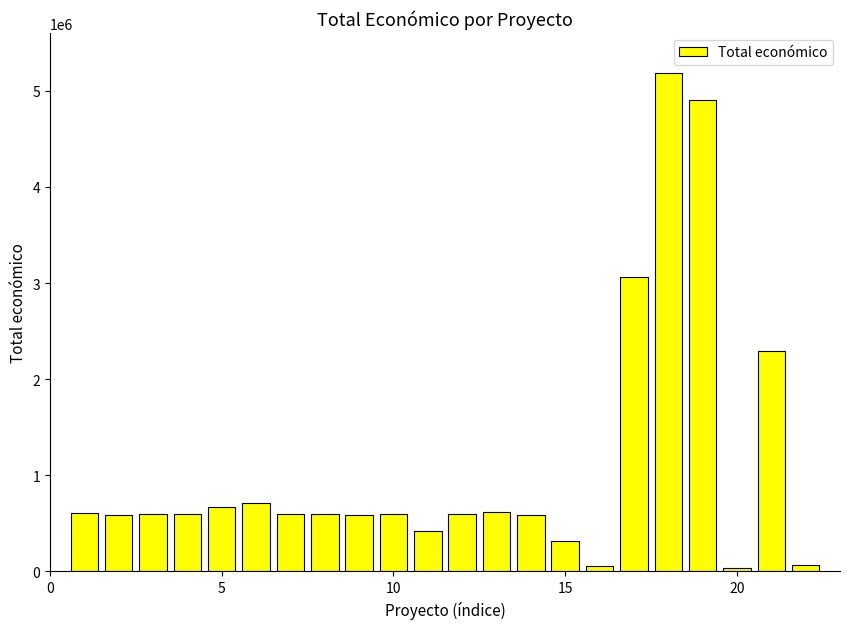

What is the maximum value shown in the chart?

5187255